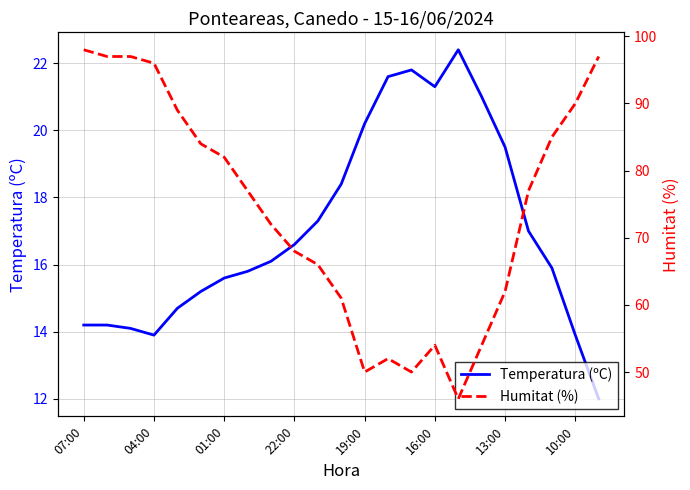

What is the average value of the Temperatura (ºC) series?

17.1